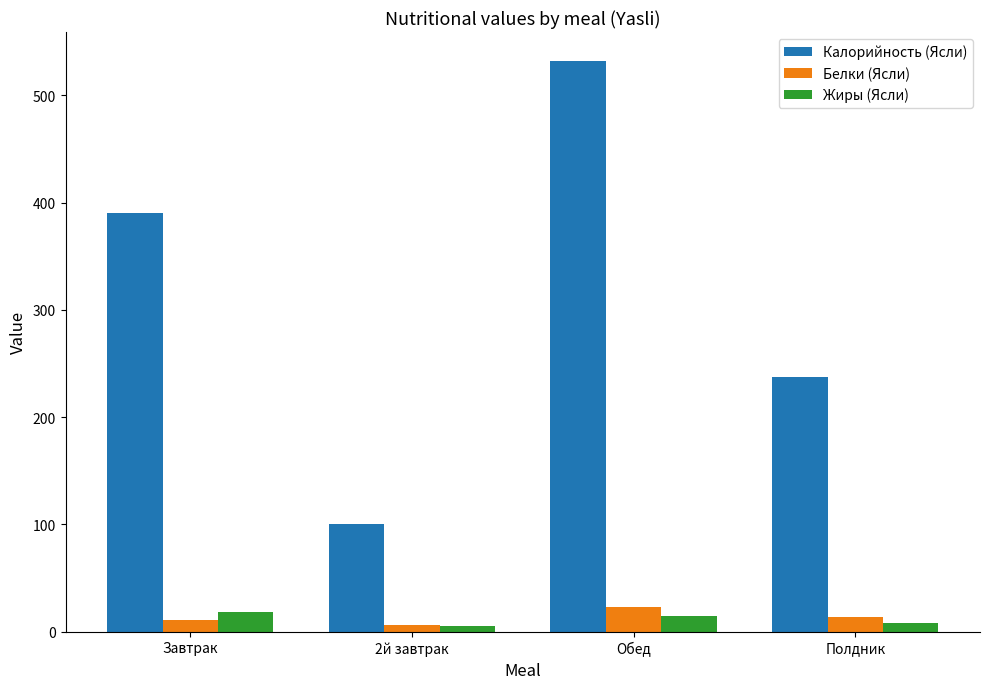

What are all the series names shown in the legend?

Калорийность (Ясли), Белки (Ясли), Жиры (Ясли)